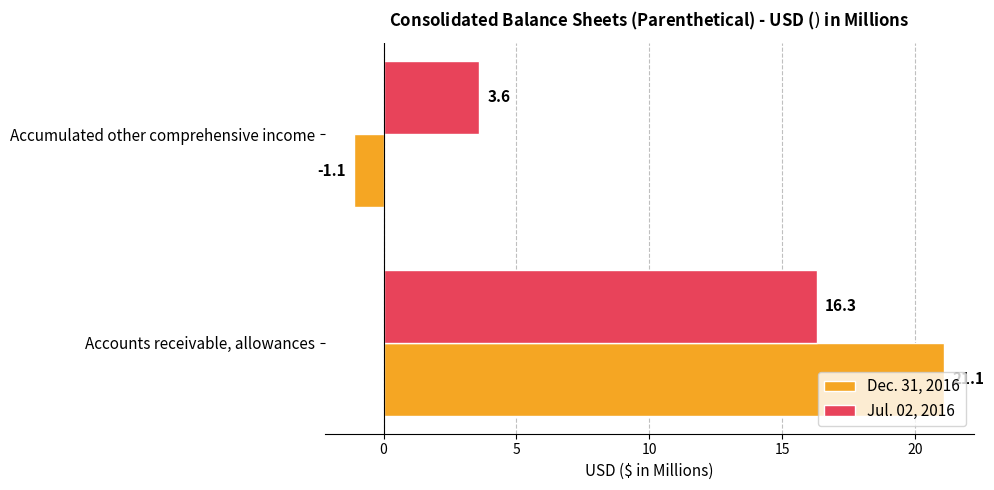

Between Accounts receivable, allowances and Accumulated other comprehensive income, which series saw the biggest shift?

Dec. 31, 2016